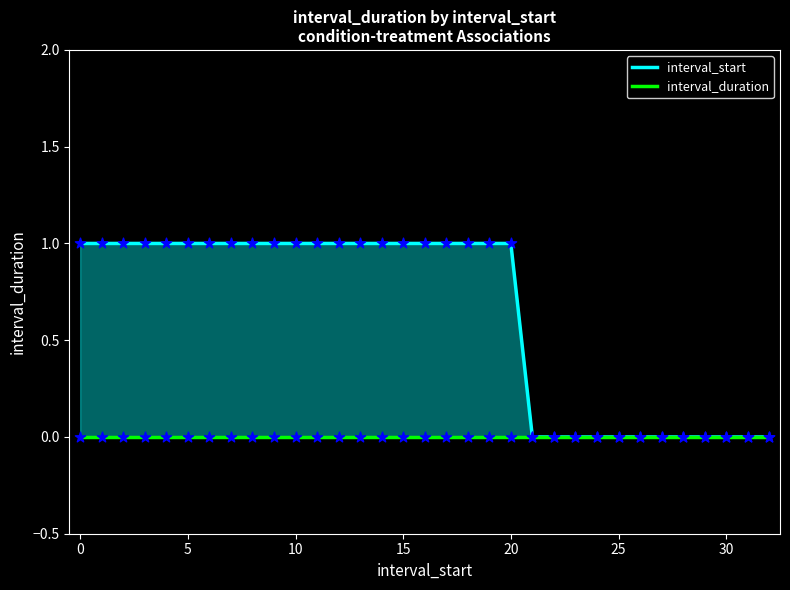

What are all the series names shown in the legend?

interval_start, interval_duration